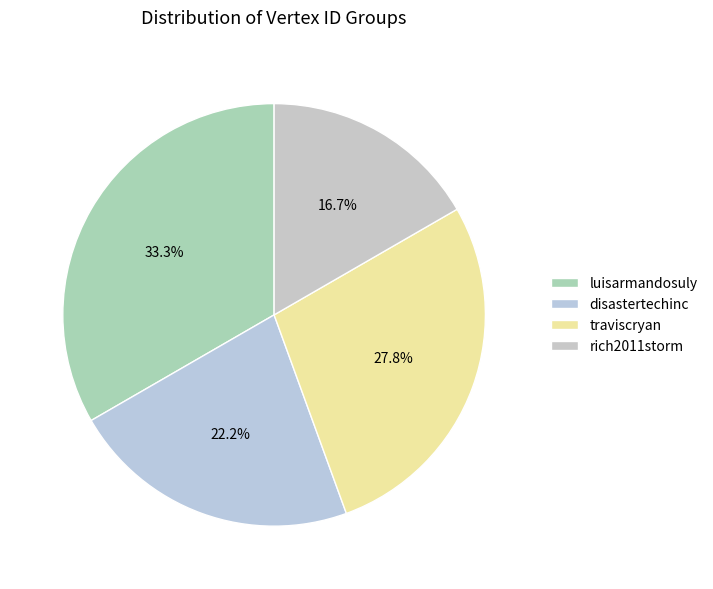

How many segments does this pie chart have?

4